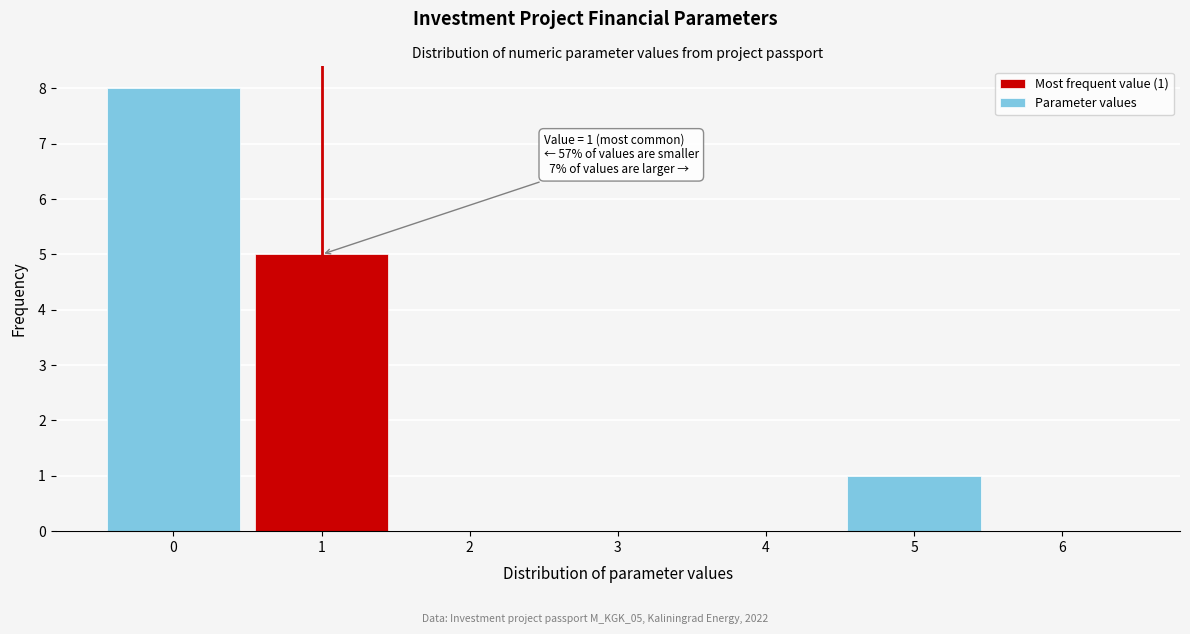

Over which range of the x-axis is the bar tallest?

-0.5 to 0.5